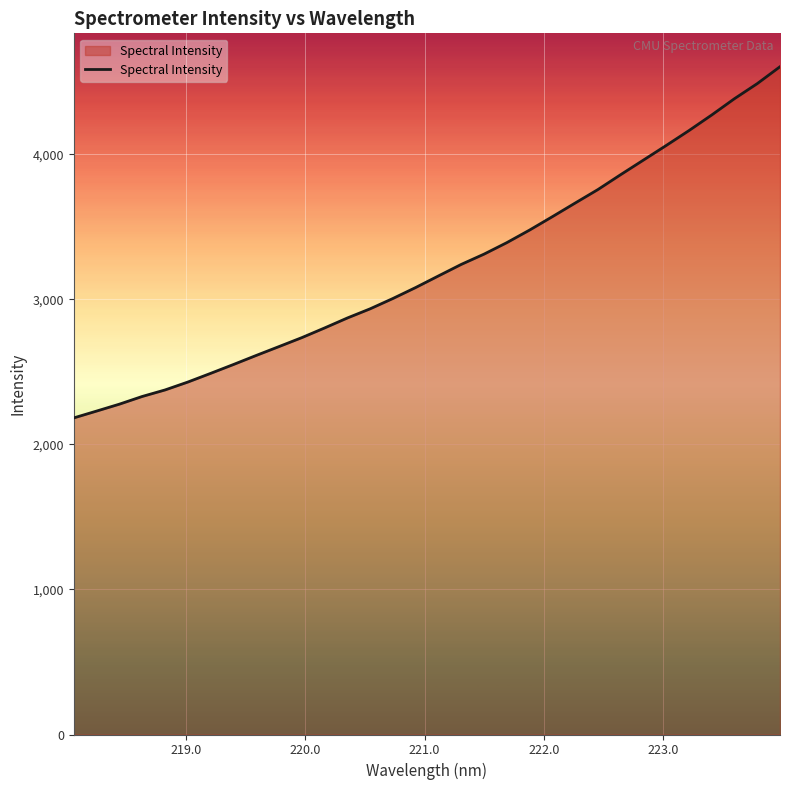

What is the smallest value displayed?

2182.8